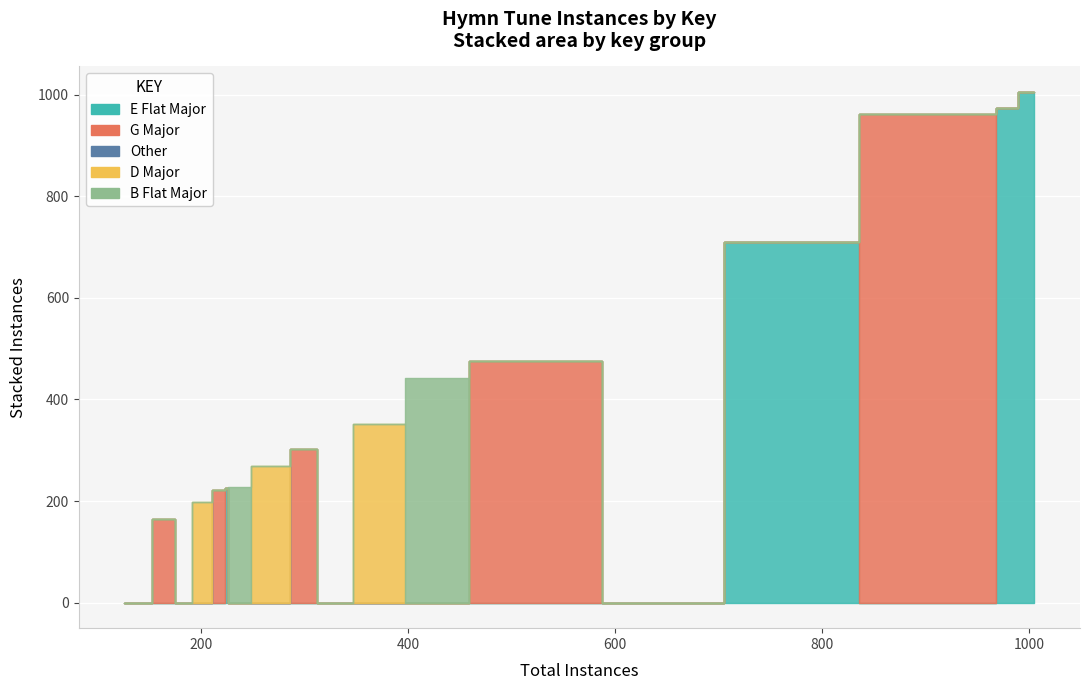

How many points are lower than both their immediate neighbors (excluding endpoints)?

6